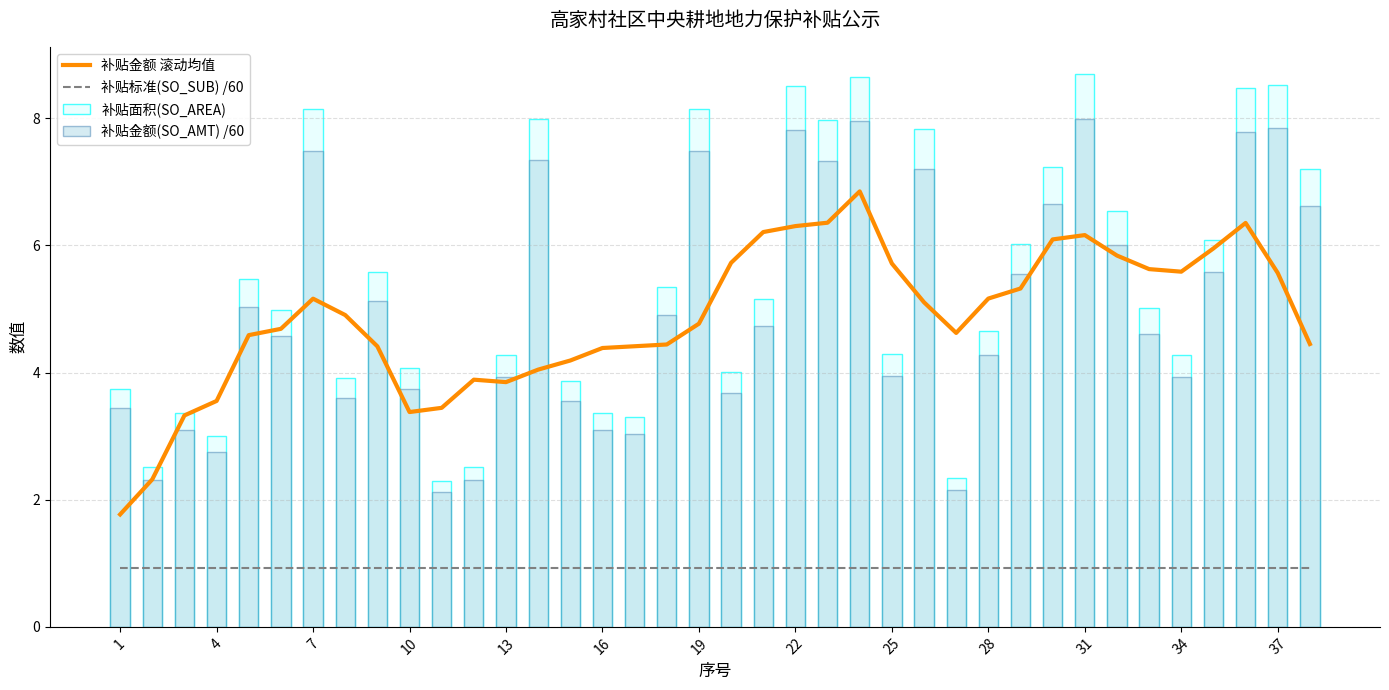

What is the smallest value displayed?

0.9